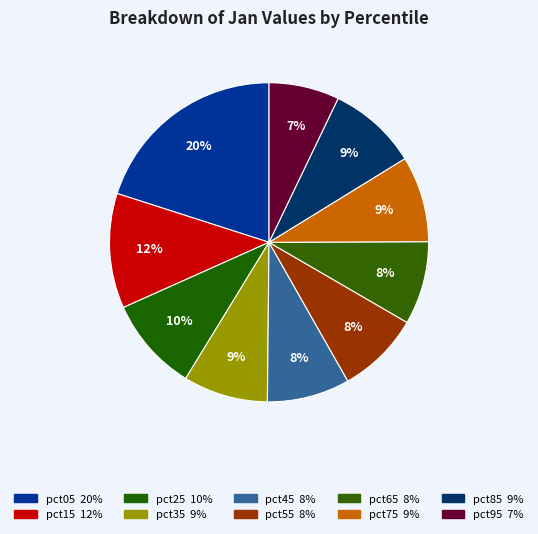

Approximately how many times larger is the value at pct55 compared to pct35?

1.0